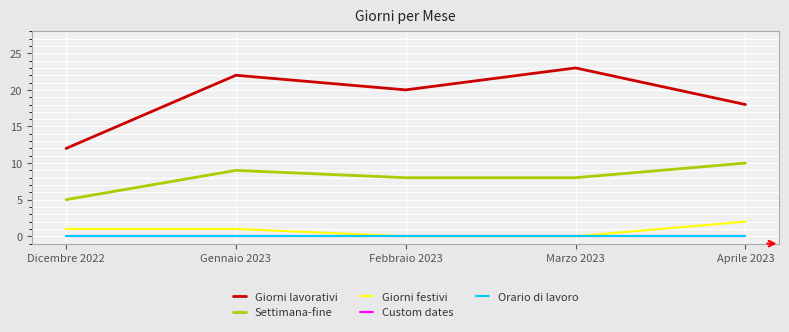

True or false: Giorni lavorativi and Giorni festivi intersect in this chart.

False